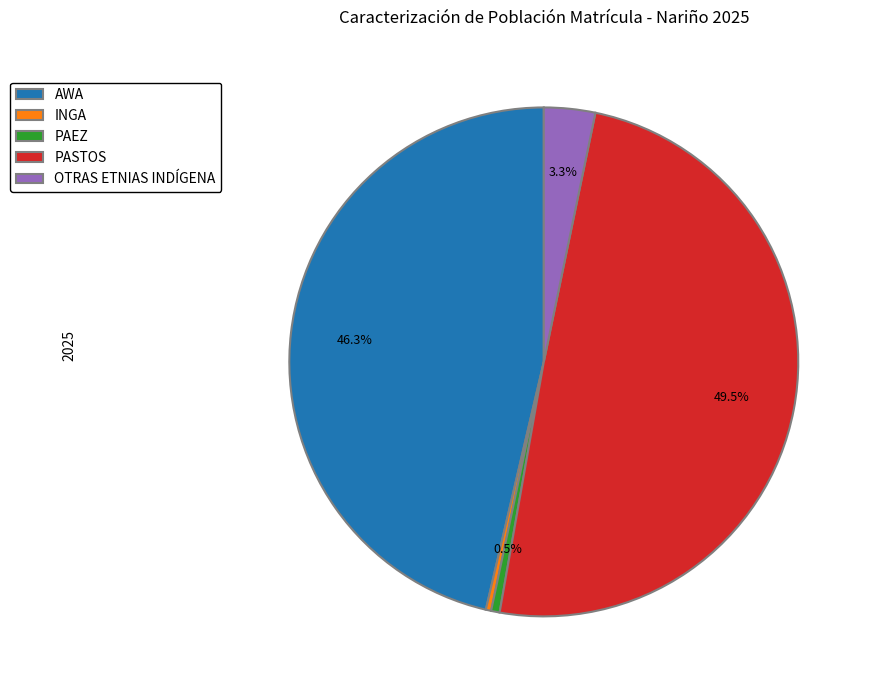

Is there a majority slice in this chart?

No